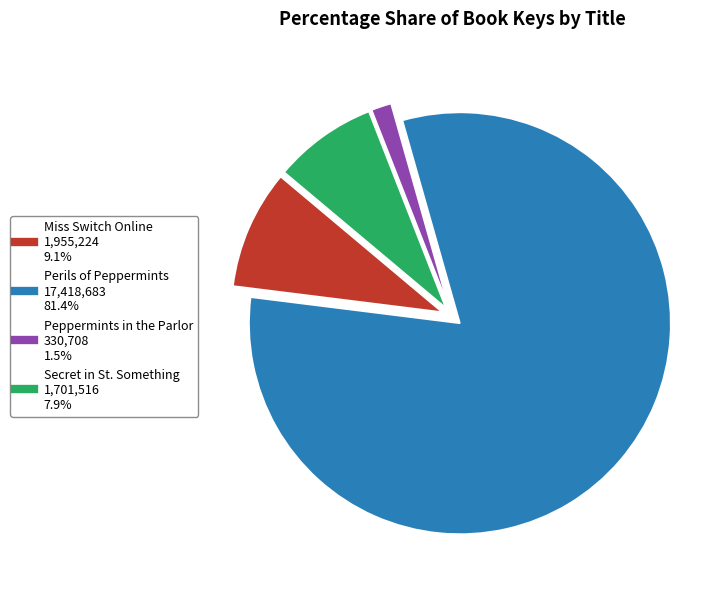

Which category accounts for the majority?

Perils of Peppermints